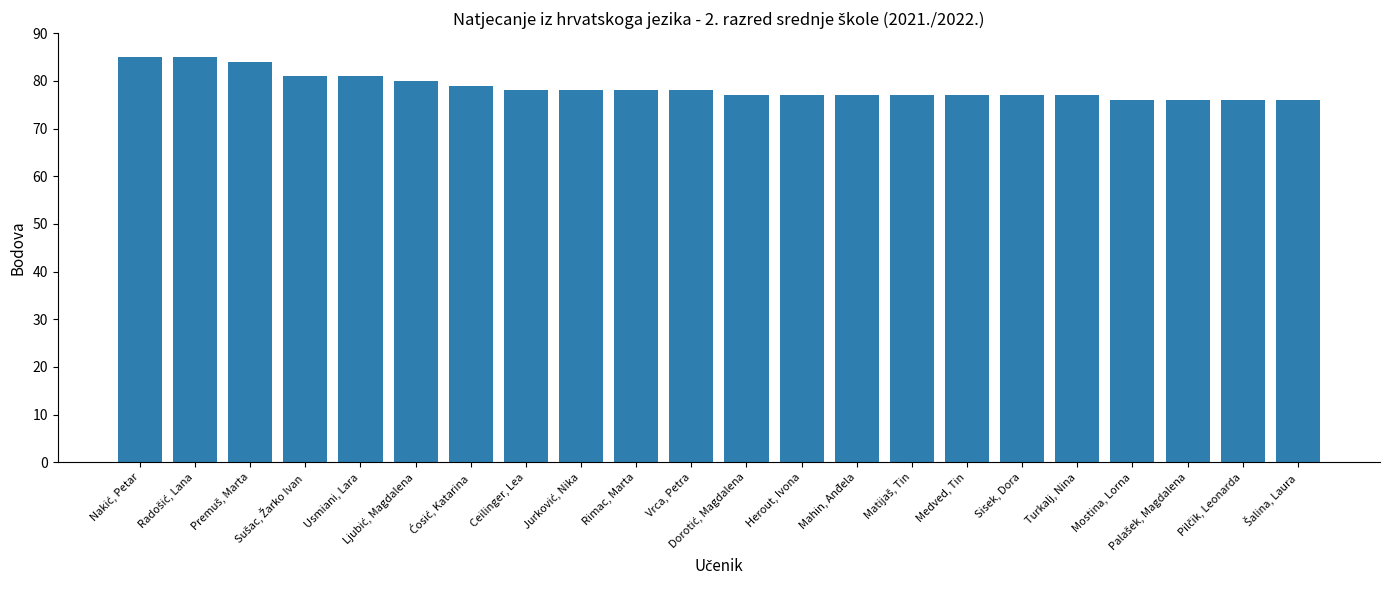

What is the difference between the maximum and second lowest values?

9